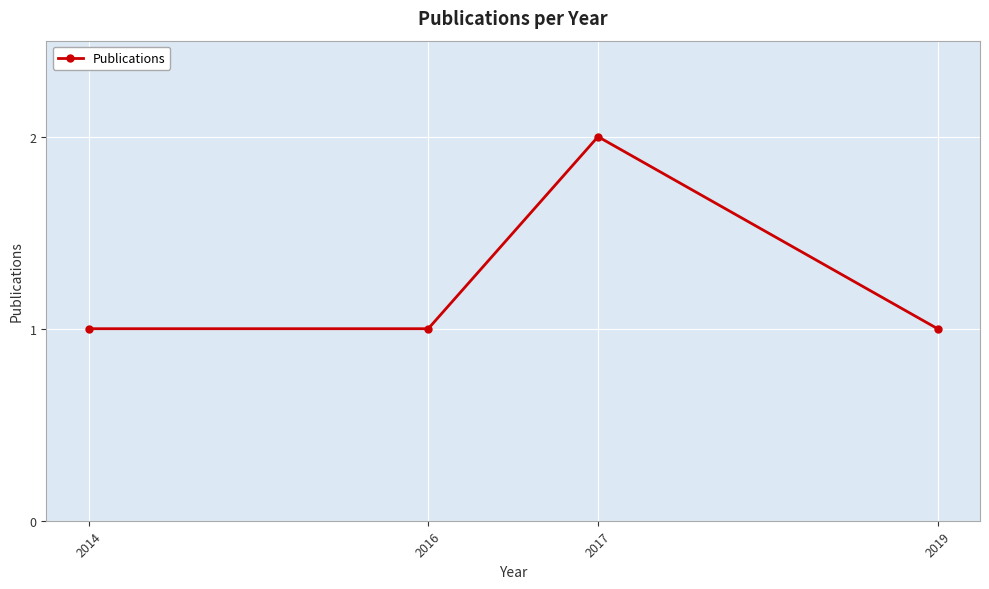

What is the ratio of the value at 2016 to the value at 2017?

0.5